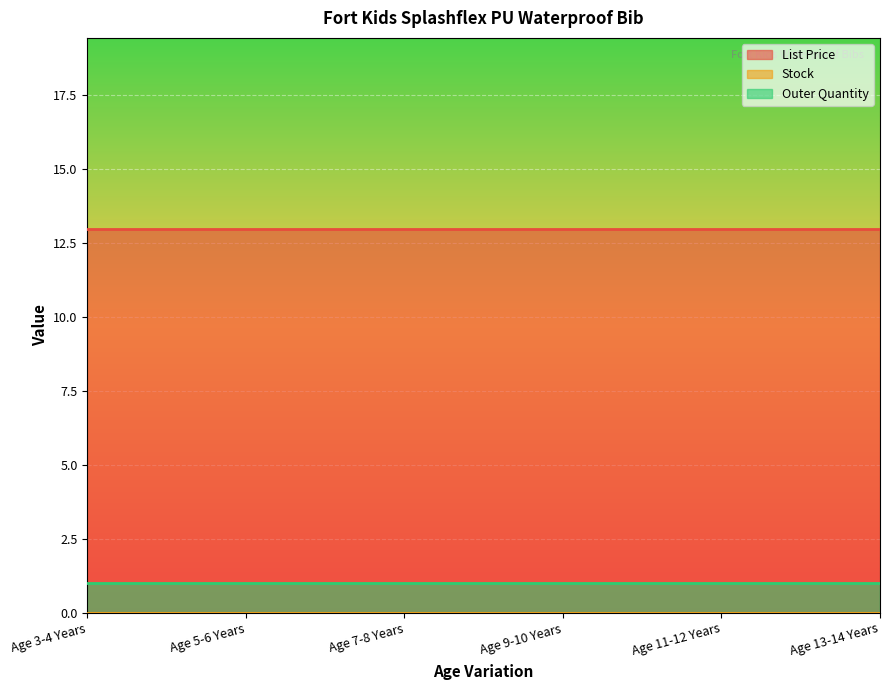

How many data points does each series have?

6